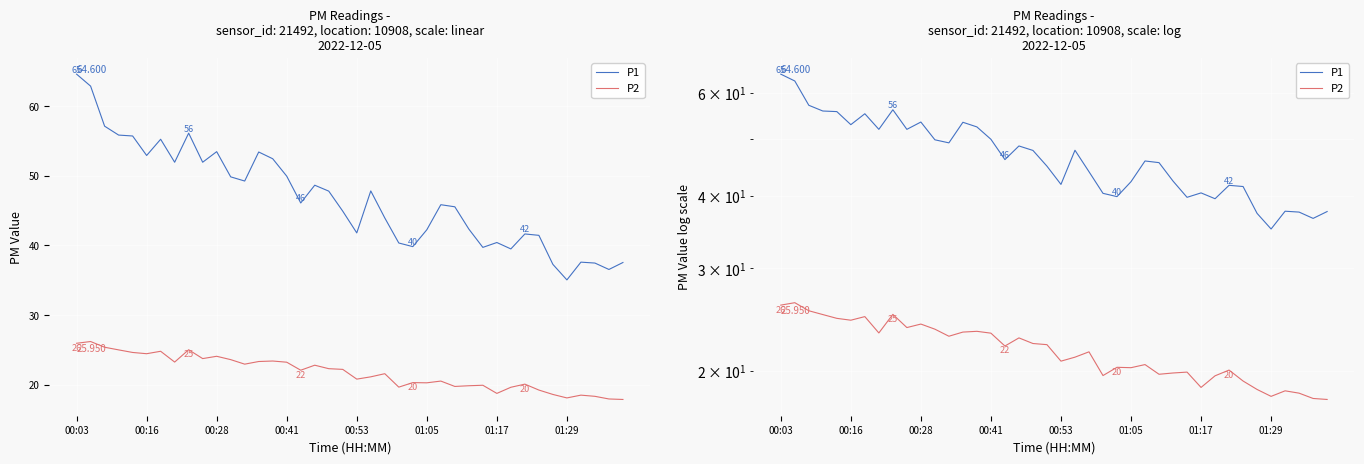

What position from the left is 00:41?

16